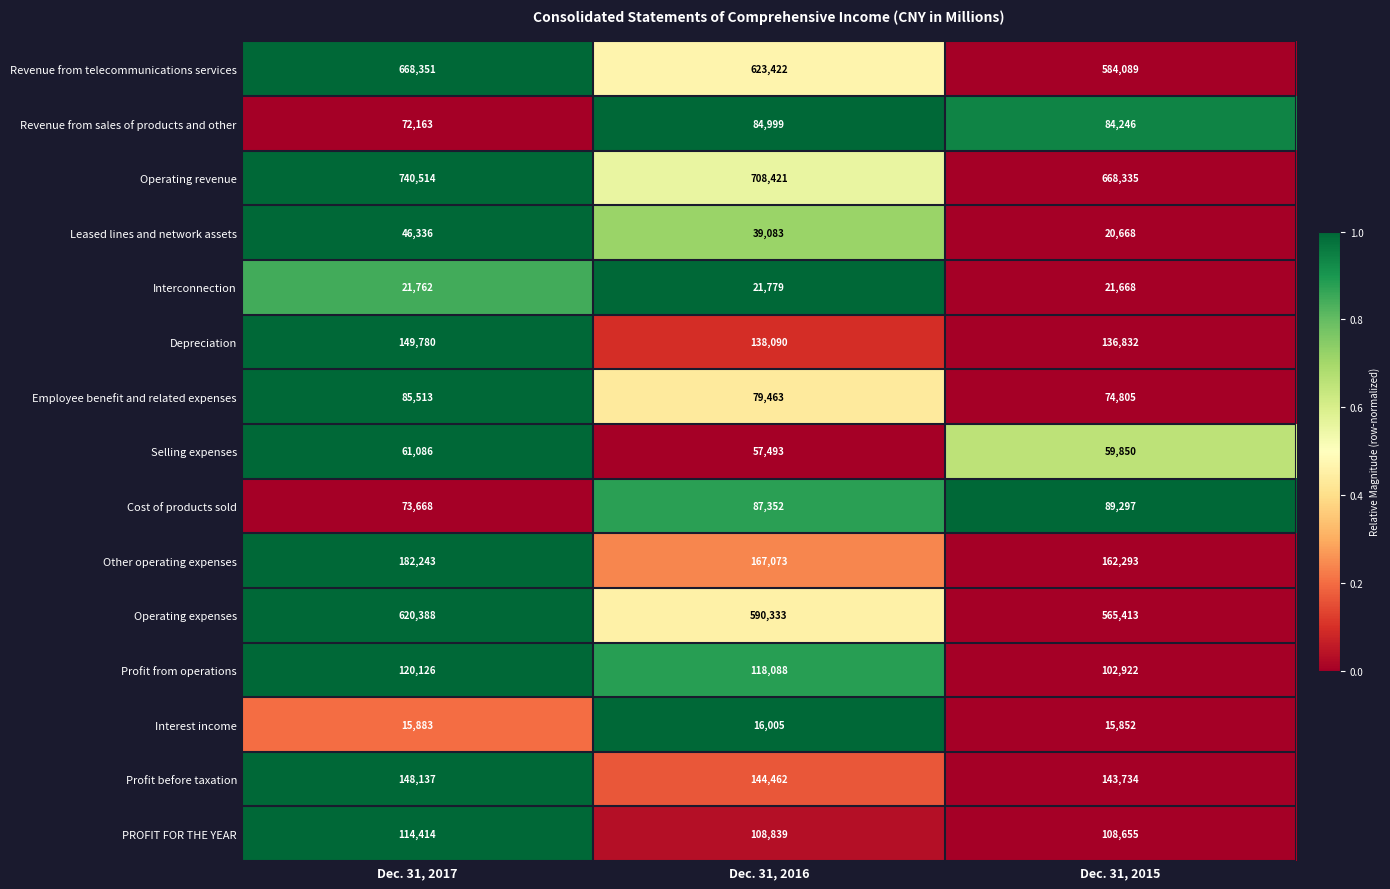

At Dec. 31, 2015, list the series in order from largest to smallest.

Operating revenue, Revenue from telecommunications services, Operating expenses, Other operating expenses, Profit before taxation, Depreciation, PROFIT FOR THE YEAR, Profit from operations, Cost of products sold, Revenue from sales of products and other, Employee benefit and related expenses, Selling expenses, Interconnection, Leased lines and network assets, Interest income